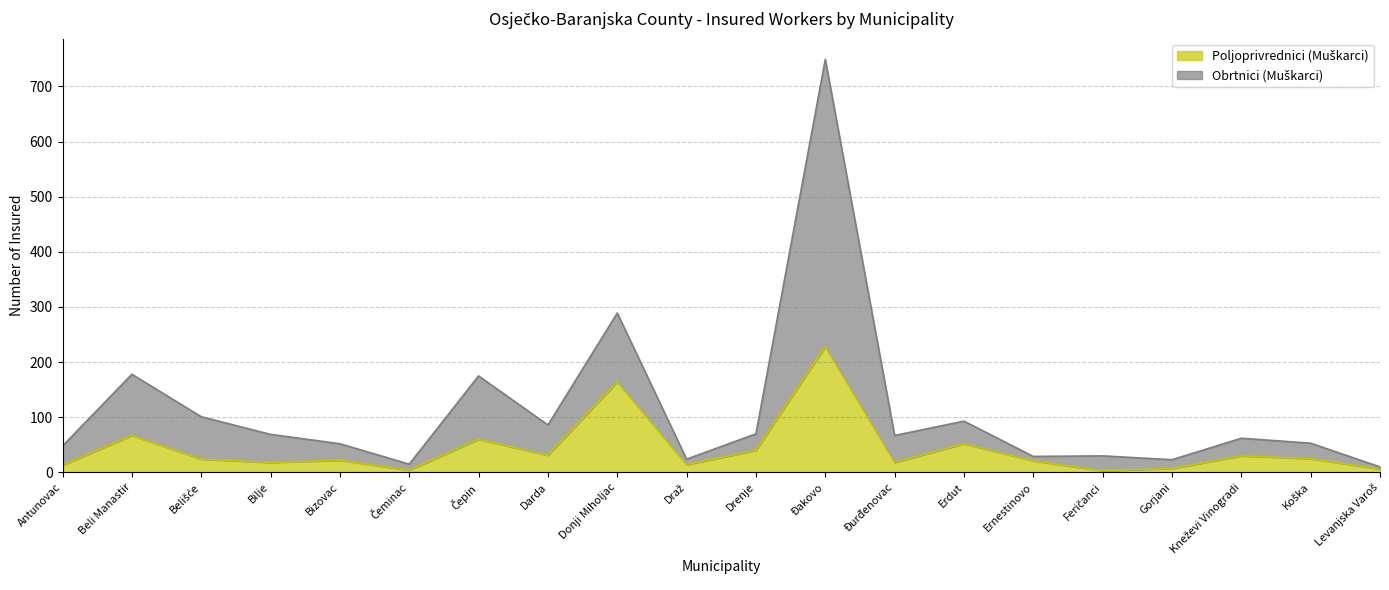

Reading left to right, transcribe all the data shown in this chart.

Poljoprivrednici (Muškarci): Antunovac=13	Beli Manastir=67	Belišće=24	Bilje=18	Bizovac=22	Čeminac=4	Čepin=60	Darda=31	Donji Miholjac=164	Draž=14	Drenje=40	Đakovo=228	Đurđenovac=18	Erdut=52	Ernestinovo=21	Feričanci=3	Gorjani=7	Kneževi Vinogradi=30	Koška=25	Levanjska Varoš=6
Obrtnici (Muškarci): Antunovac=48	Beli Manastir=178	Belišće=101	Bilje=69	Bizovac=52	Čeminac=15	Čepin=175	Darda=86	Donji Miholjac=289	Draž=24	Drenje=70	Đakovo=749	Đurđenovac=67	Erdut=93	Ernestinovo=29	Feričanci=30	Gorjani=23	Kneževi Vinogradi=62	Koška=53	Levanjska Varoš=10